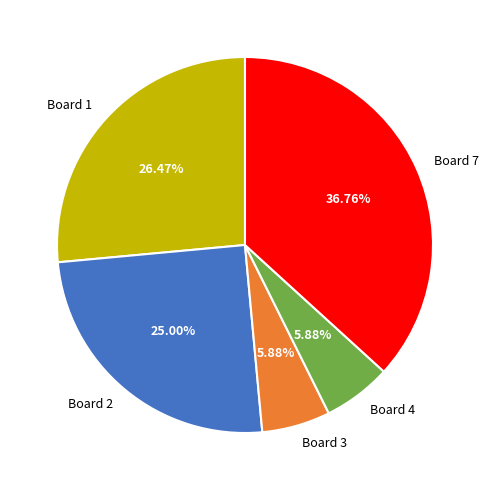

Combined, do Board 7 and Board 4 account for over 50%?

No